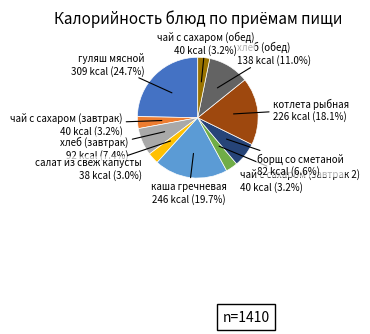

Does any single category account for the majority?

No